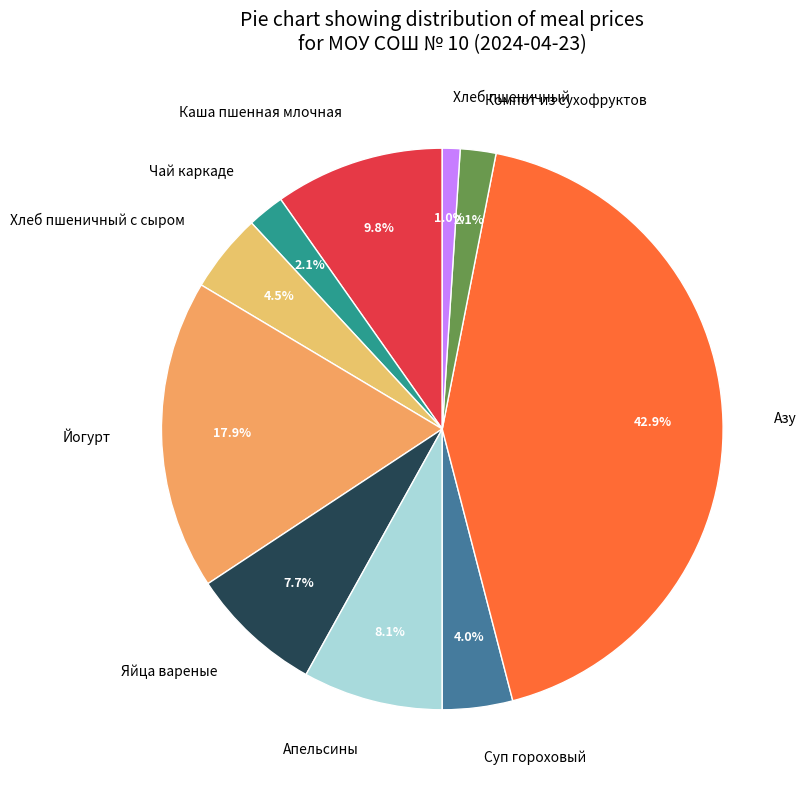

How many segments does this pie chart have?

10